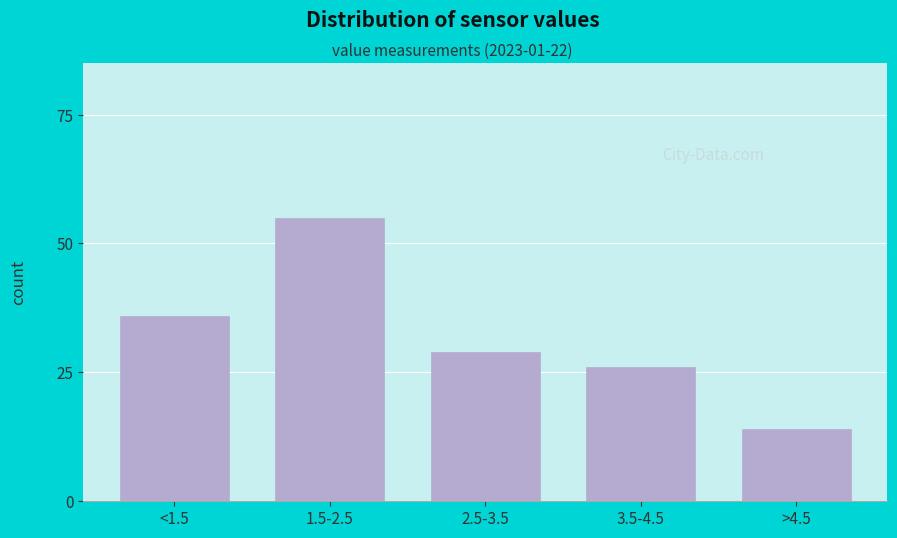

Reading left to right, transcribe all the data shown in this chart.

<1.5=36	1.5-2.5=55	2.5-3.5=29	3.5-4.5=26	>4.5=14